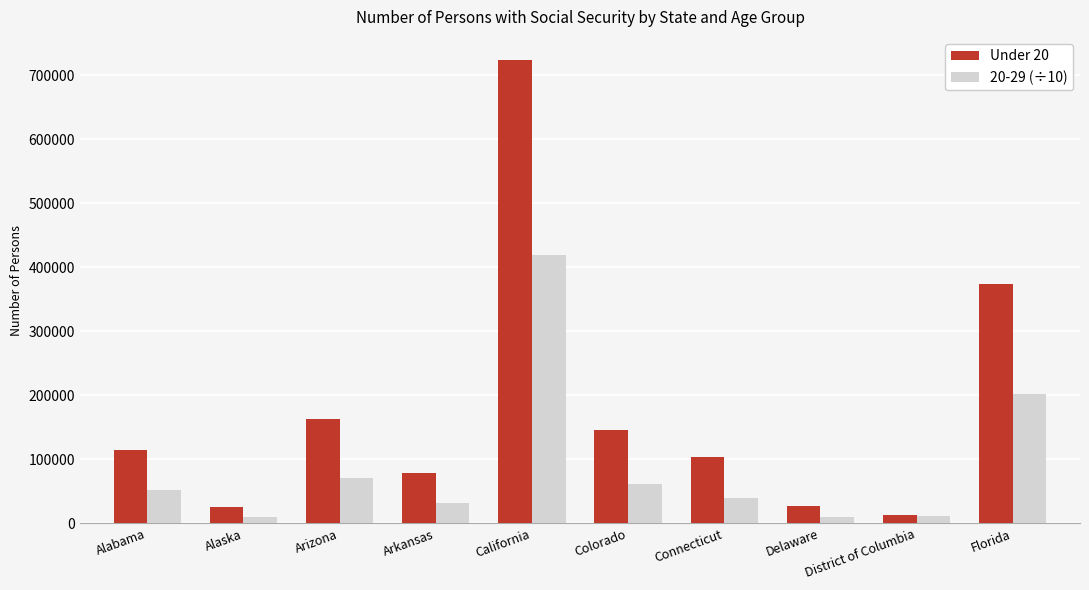

At California, list the series in order from smallest to largest.

20-29 (÷10), Under 20